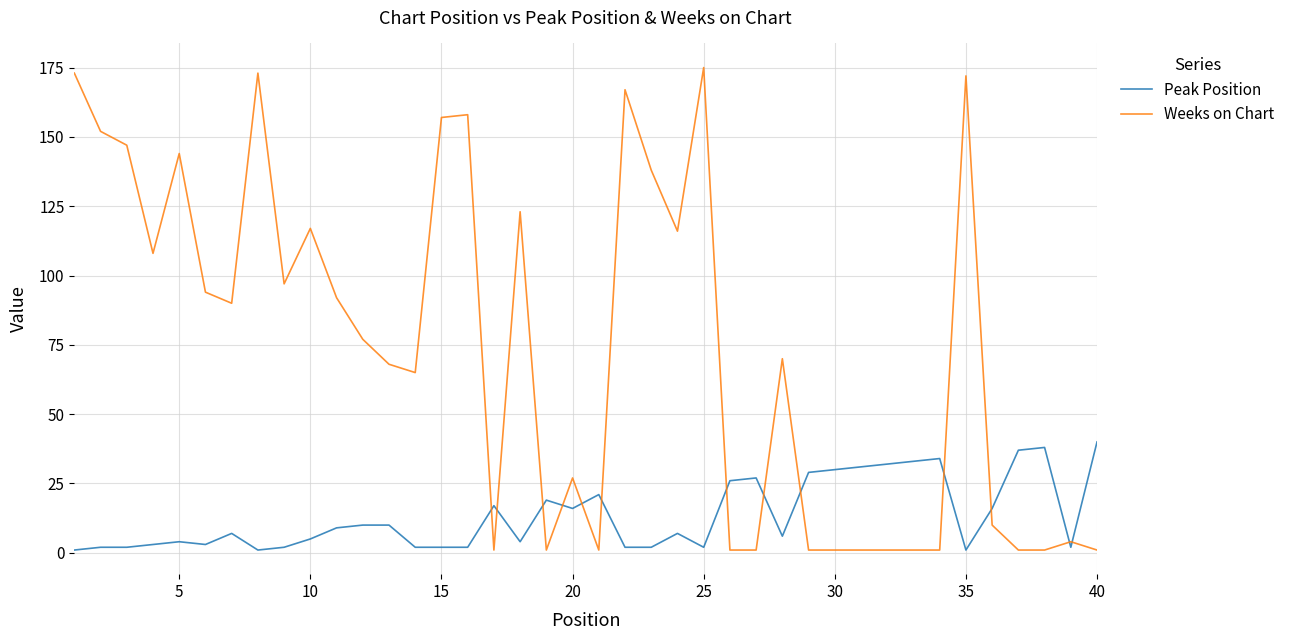

Rank the series by their average value, from lowest to highest.

Peak Position, Weeks on Chart